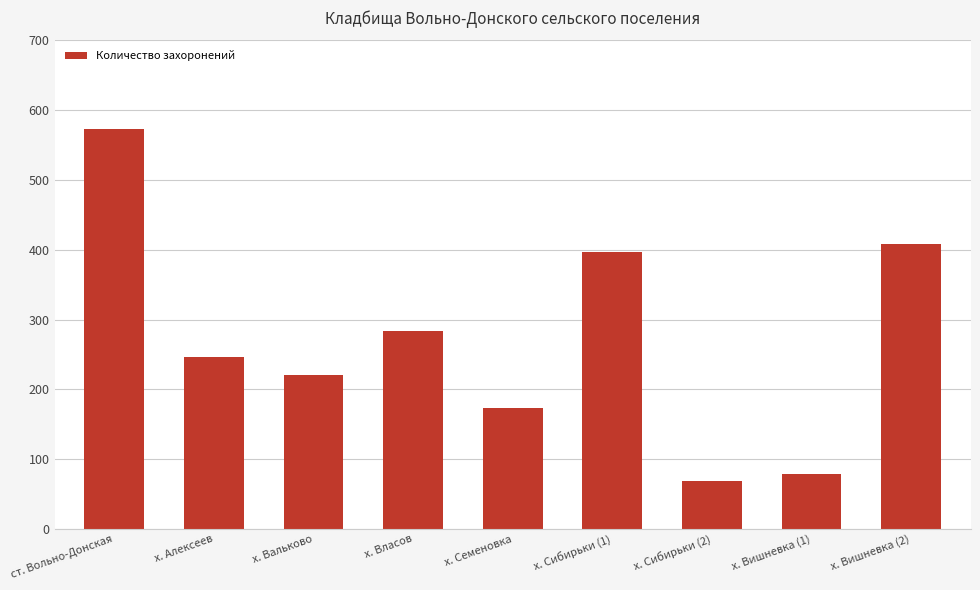

Where does the data first go above 246?

ст. Вольно-Донская